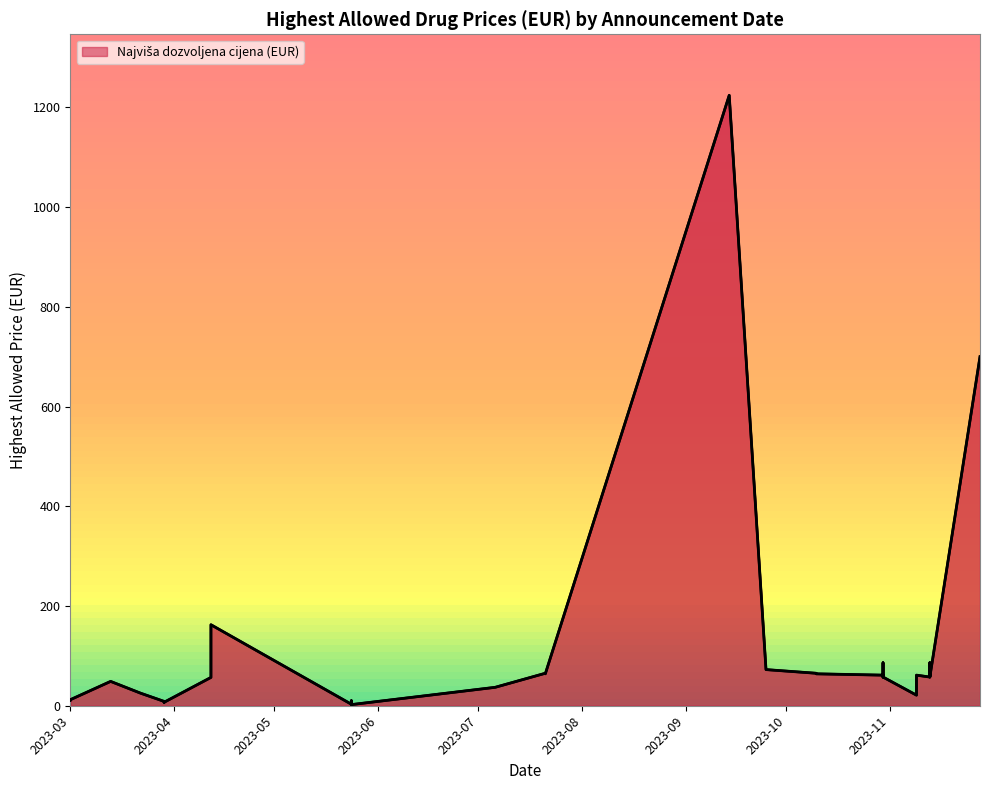

What is the difference between the maximum and minimum values?

1221.9